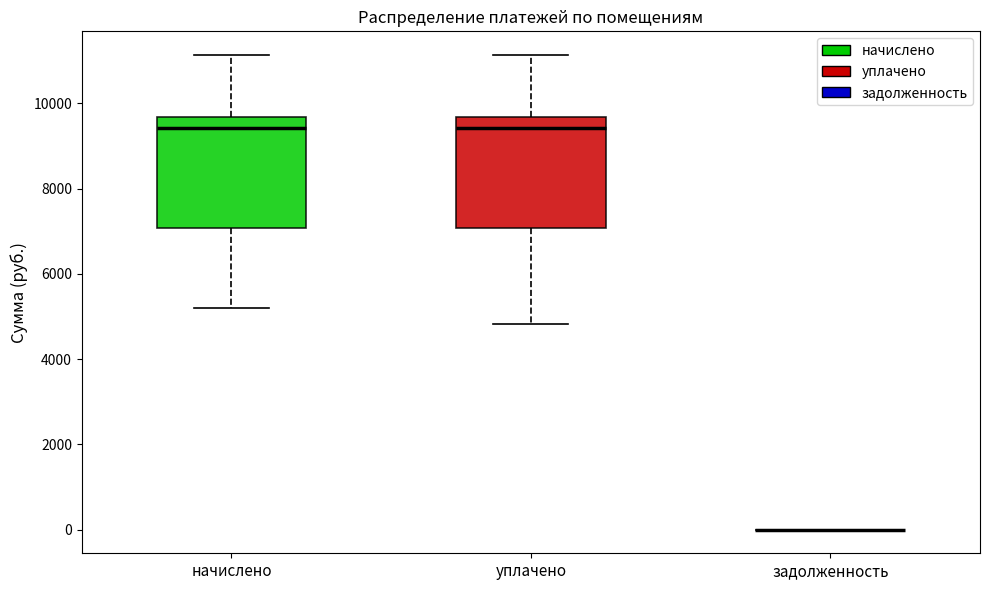

Reading left to right, read every box against the y-axis: the position of its median line, the range the box covers, and the ends of its whiskers. The values are not printed on the chart, so give them approximately, as read against the axis.

начислено: median 9400, box 7000 to 9600, whiskers 5200 to 11200
уплачено: median 9400, box 7000 to 9600, whiskers 4800 to 11200
задолженность: box collapsed to a line at 0, whiskers 0 to 0